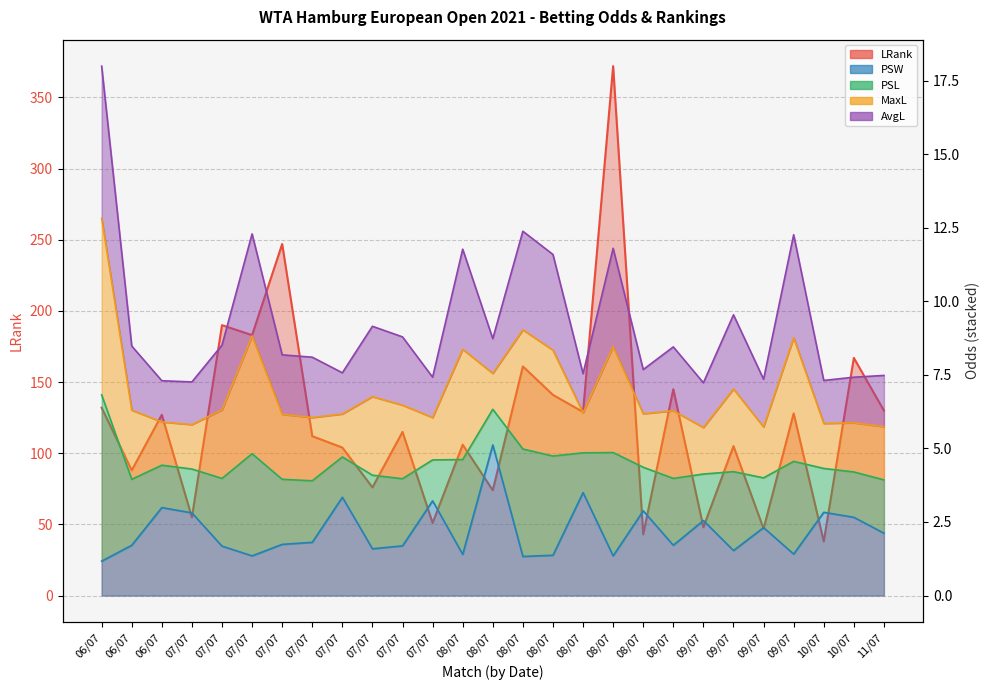

What is the difference between the maximum and second lowest values in the LRank series?

329.0